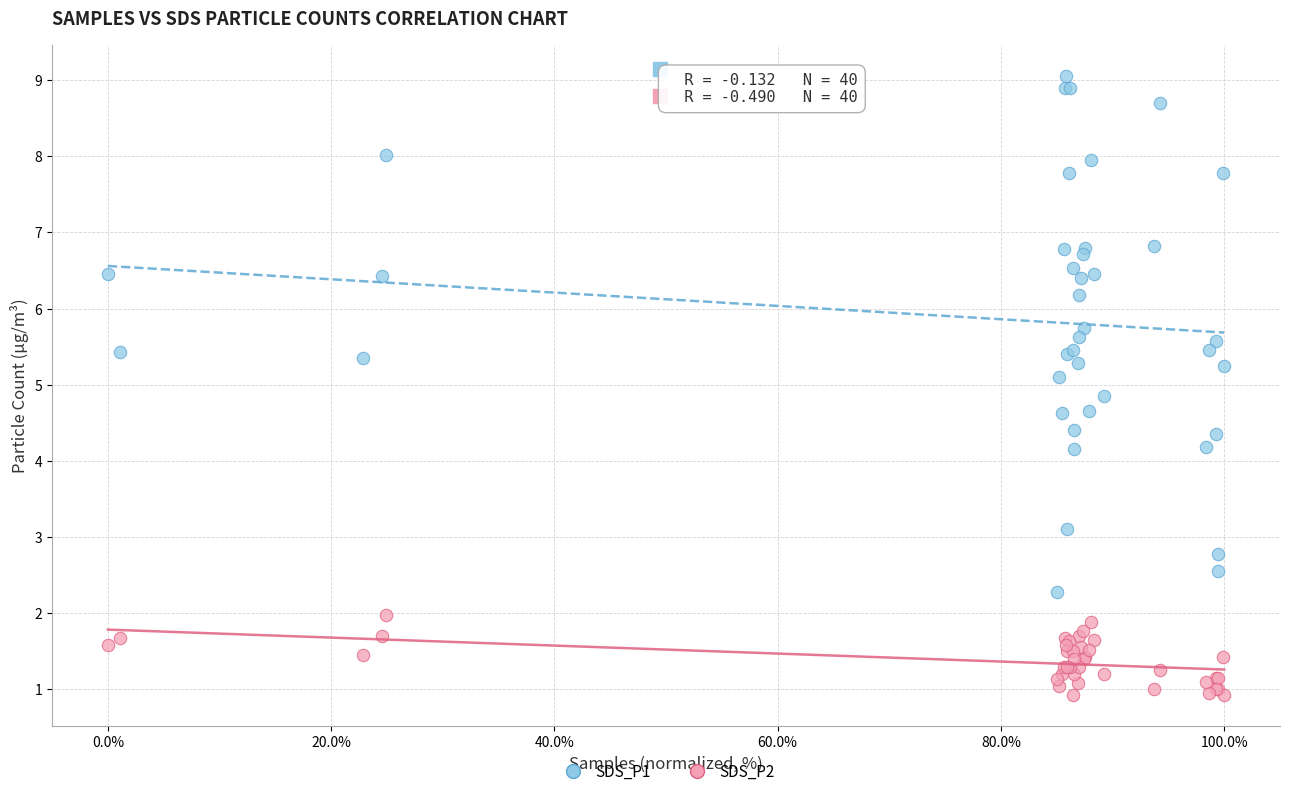

Which series has the widest spread of Y values?

SDS_P1